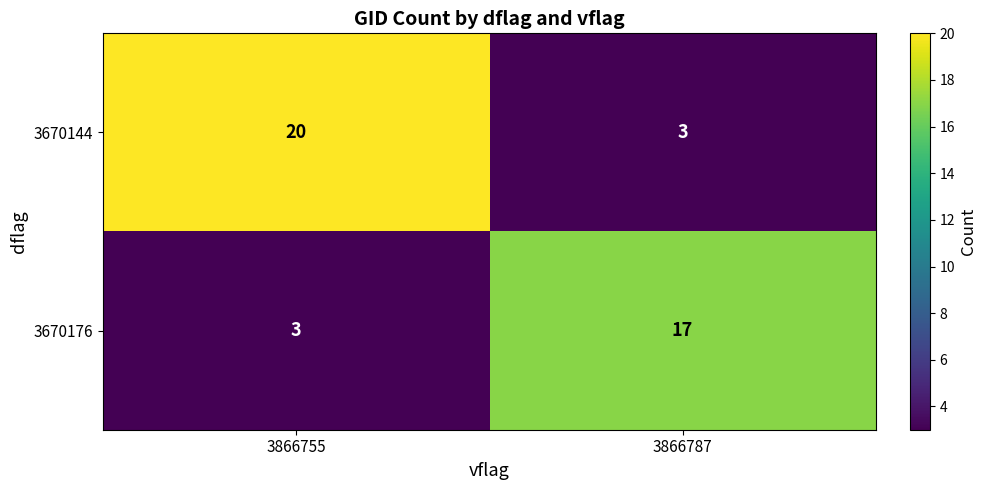

What value does the 3670144 series have at 3866755, to the nearest 10?

20